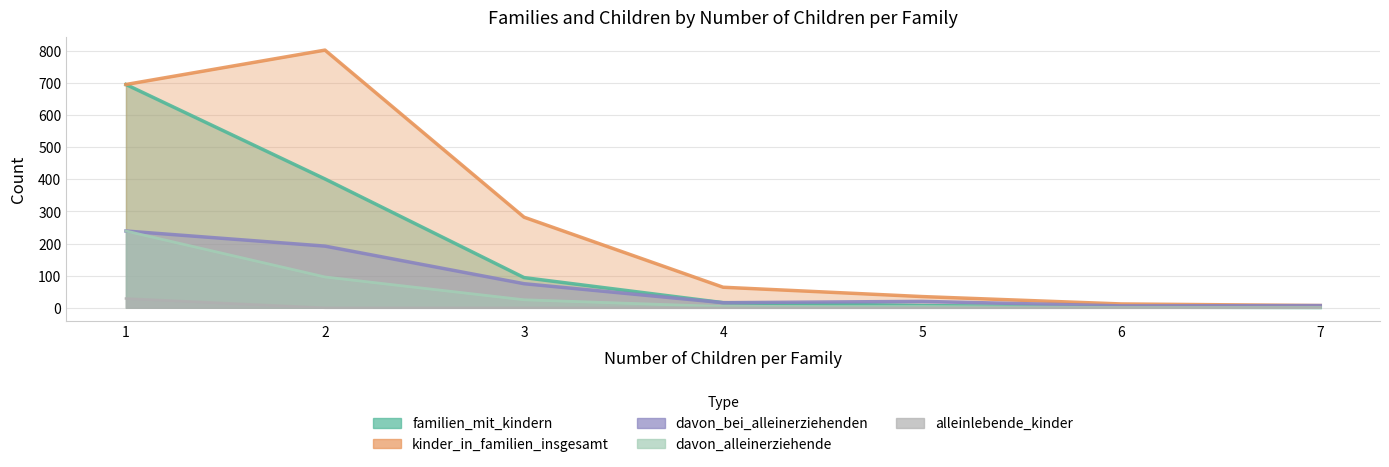

Reading right to left, what are all the values shown in this chart?

familien_mit_kindern: 7=1	6=2	5=7	4=16	3=94	2=401	1=695
kinder_in_familien_insgesamt: 7=7	6=12	5=35	4=64	3=282	2=802	1=695
davon_bei_alleinerziehenden: 7=7	6=6	5=20	4=16	3=75	2=192	1=239
davon_alleinerziehende: 7=1	6=1	5=4	4=4	3=25	2=96	1=239
alleinlebende_kinder: 7=0	6=0	5=0	4=0	3=0	2=0	1=29